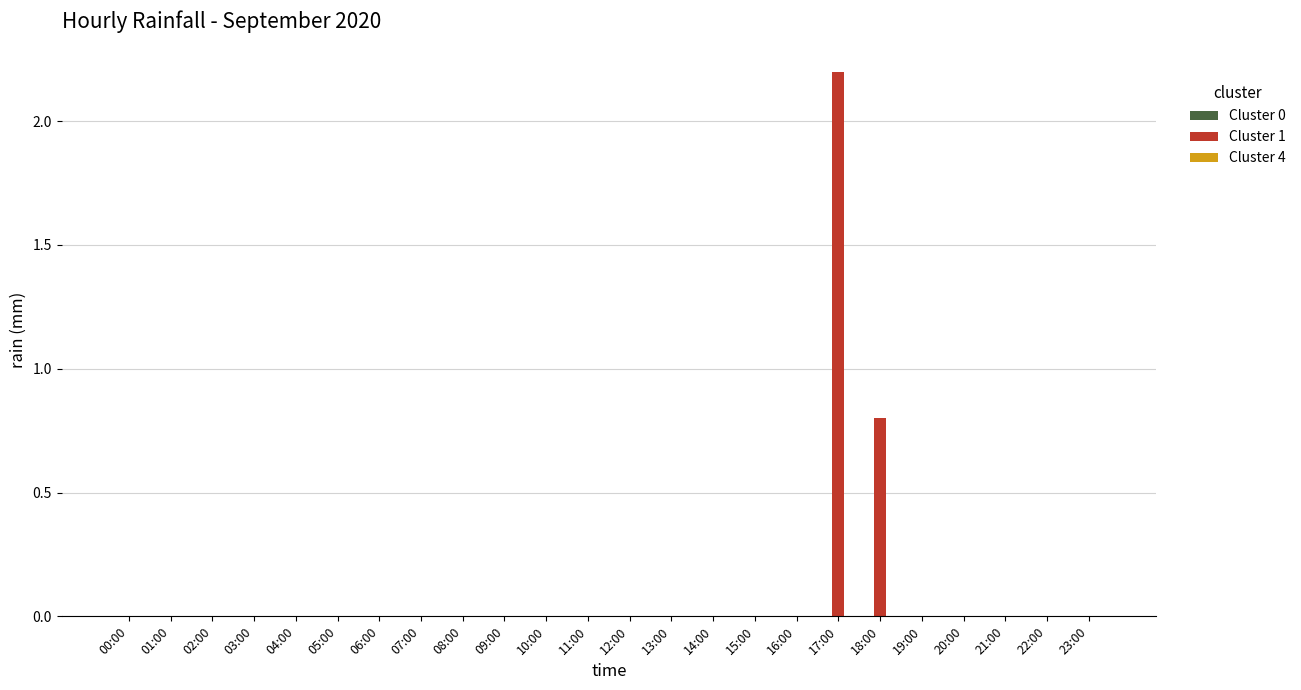

True or false: the data shows 0.0 at 01:00.

True